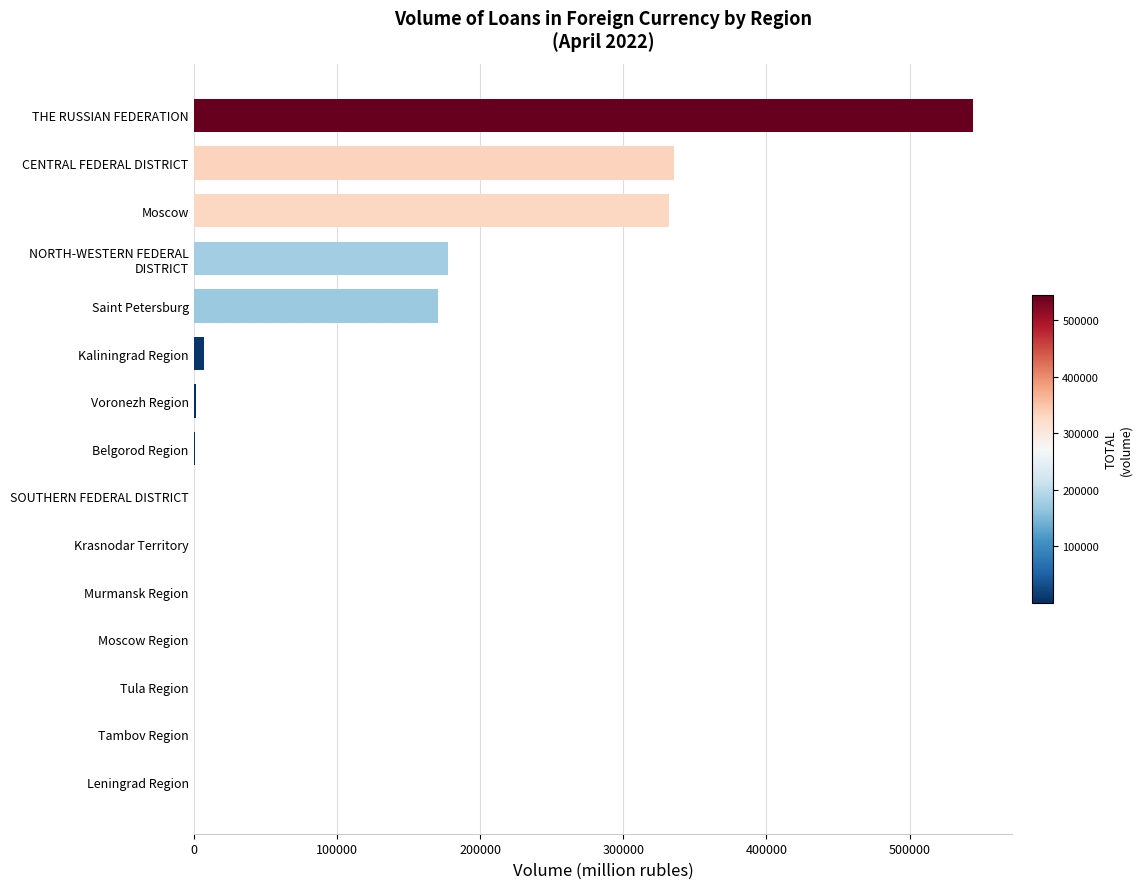

Count the number of data series in this chart.

1